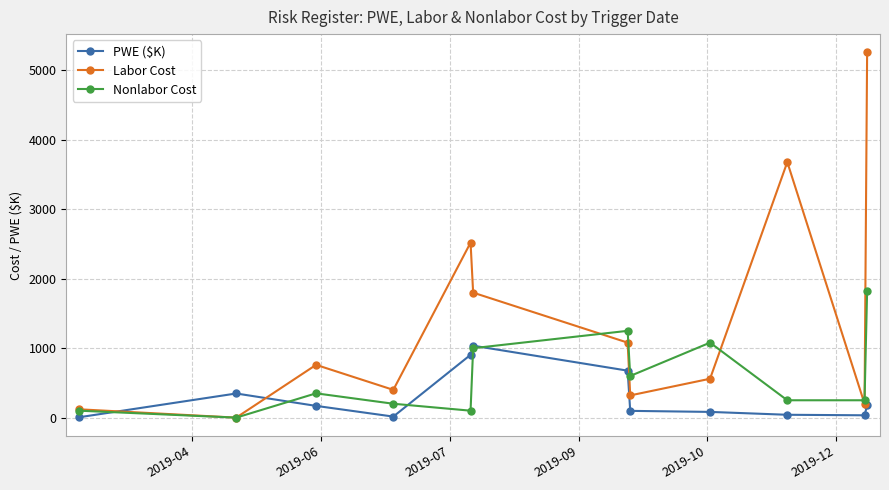

What is the highest value of the PWE ($K) series?

1036.0